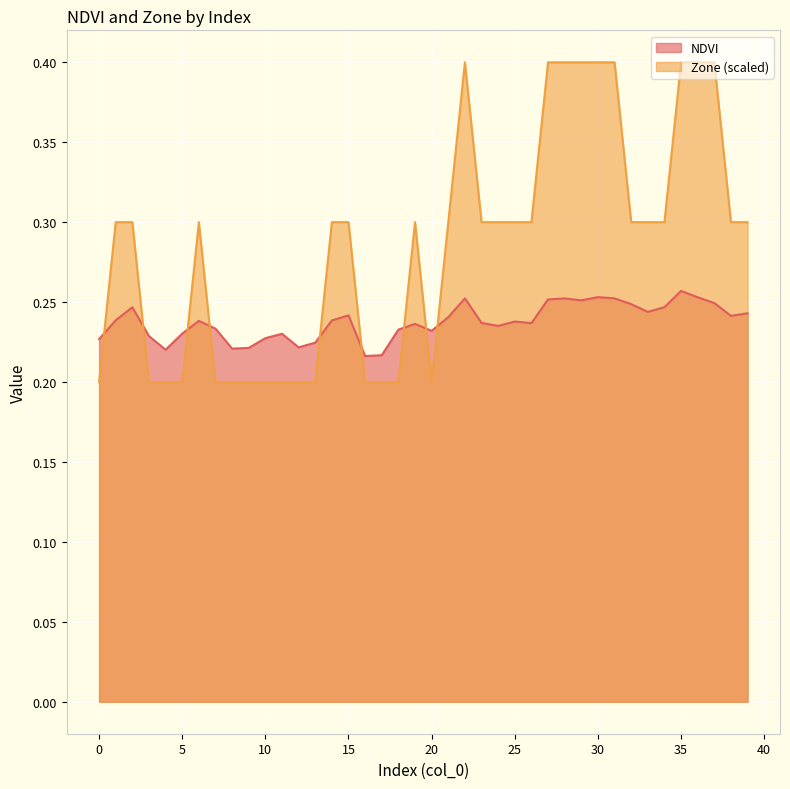

How many intersections are there between NDVI and Zone?

9